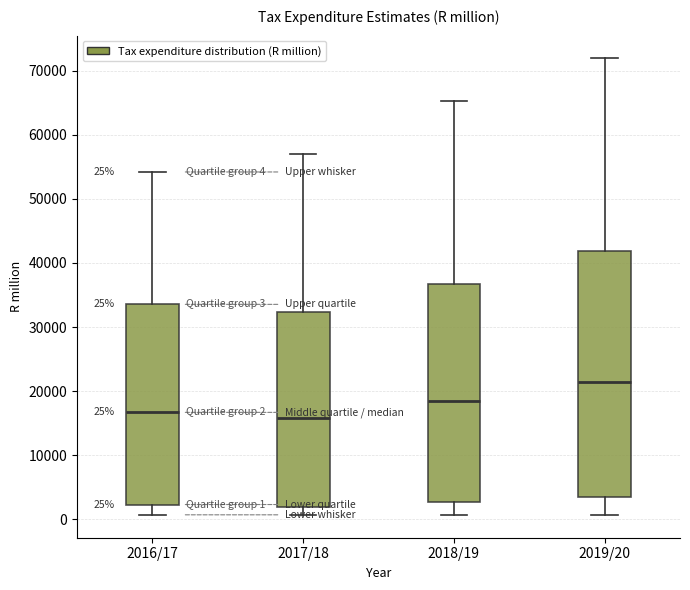

Comparing the boxes themselves (not the whiskers), which one is the tallest?

2019/20